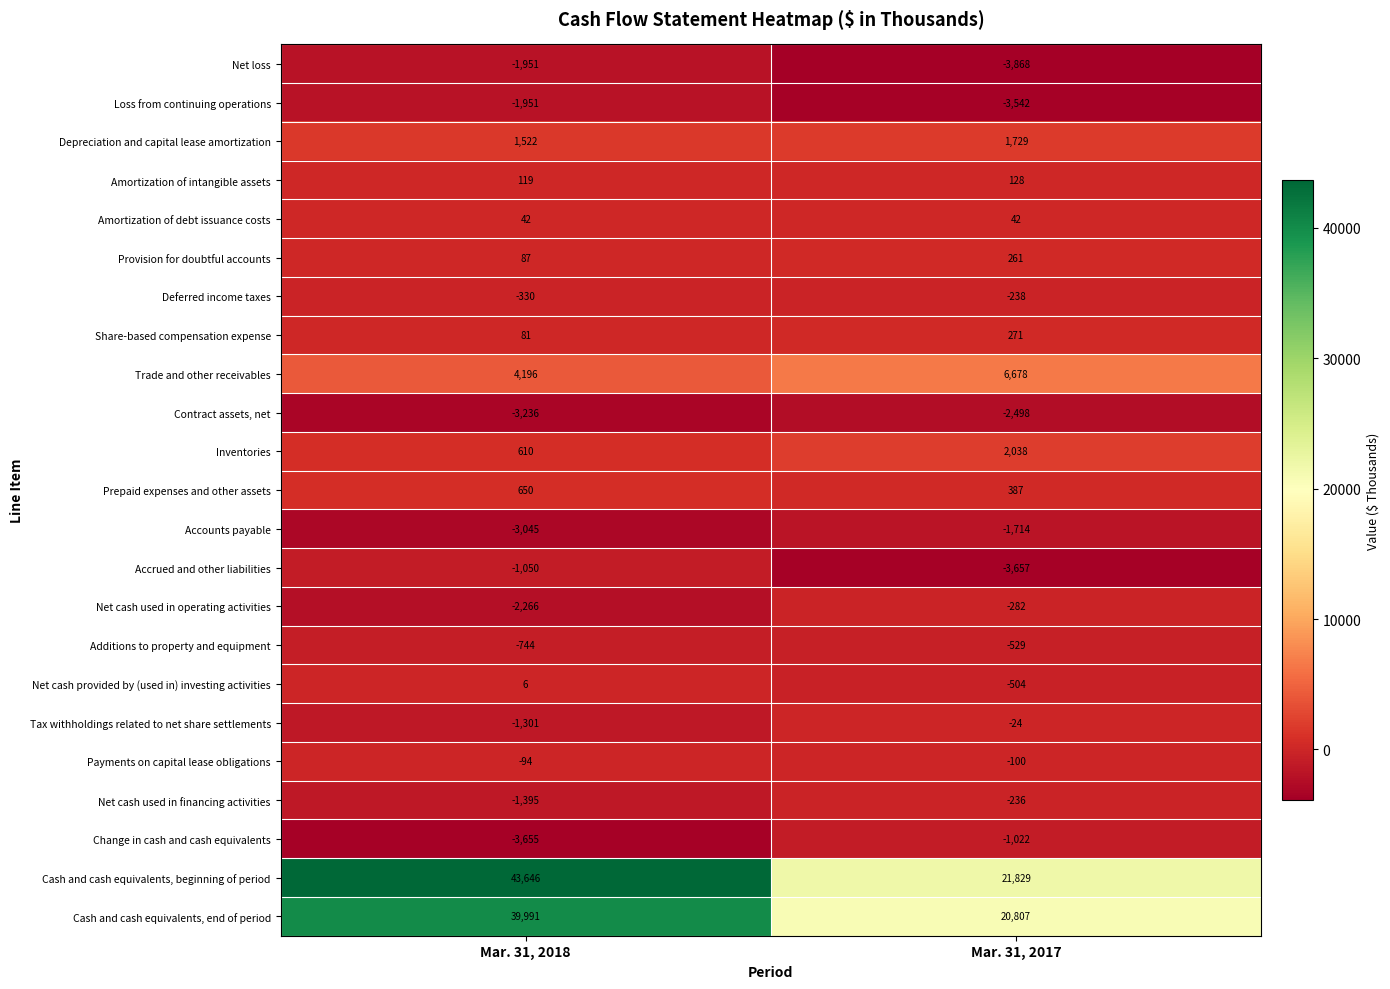

Where is Amortization of intangible assets nearest to the value 123?

Mar. 31, 2018